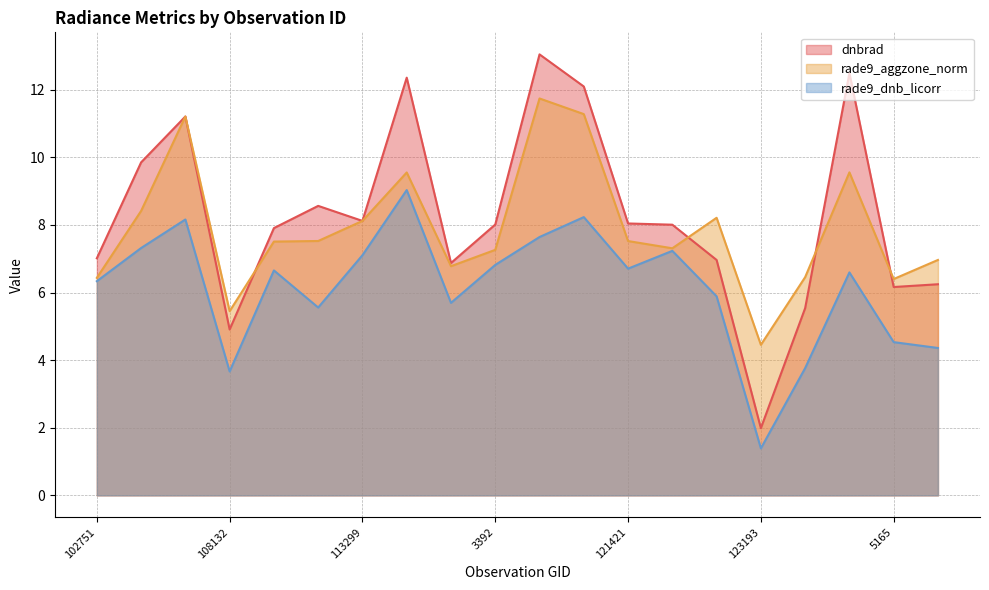

Reading right to left, list all the values displayed in this chart.

dnbrad: 132248=6.2	5165=6.2	130438=12.5	4751=5.5	123193=2.0	4544=7.0	122463=8.0	121421=8.0	3797=12.1	119694=13.0	3392=8.0	113985=6.9	2852=12.4	113299=8.1	113127=8.6	1970=7.9	108132=4.9	106681=11.2	935=9.9	102751=7.0
rade9_aggzone_norm: 132248=7.0	5165=6.4	130438=9.6	4751=6.5	123193=4.5	4544=8.2	122463=7.3	121421=7.5	3797=11.3	119694=11.7	3392=7.3	113985=6.8	2852=9.6	113299=8.1	113127=7.5	1970=7.5	108132=5.5	106681=11.2	935=8.4	102751=6.4
rade9_dnb_licorr: 132248=4.4	5165=4.5	130438=6.6	4751=3.8	123193=1.4	4544=5.9	122463=7.2	121421=6.7	3797=8.2	119694=7.6	3392=6.8	113985=5.7	2852=9.0	113299=7.1	113127=5.6	1970=6.7	108132=3.7	106681=8.2	935=7.3	102751=6.3